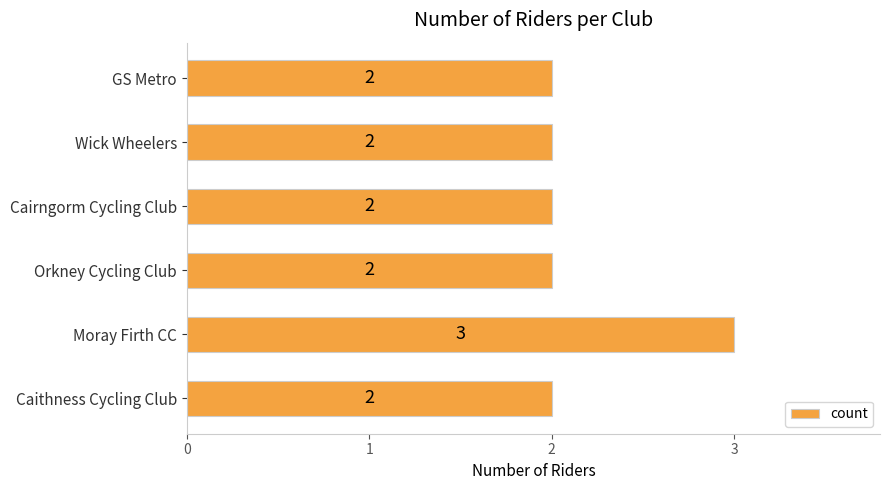

Are the bars horizontal?

Yes